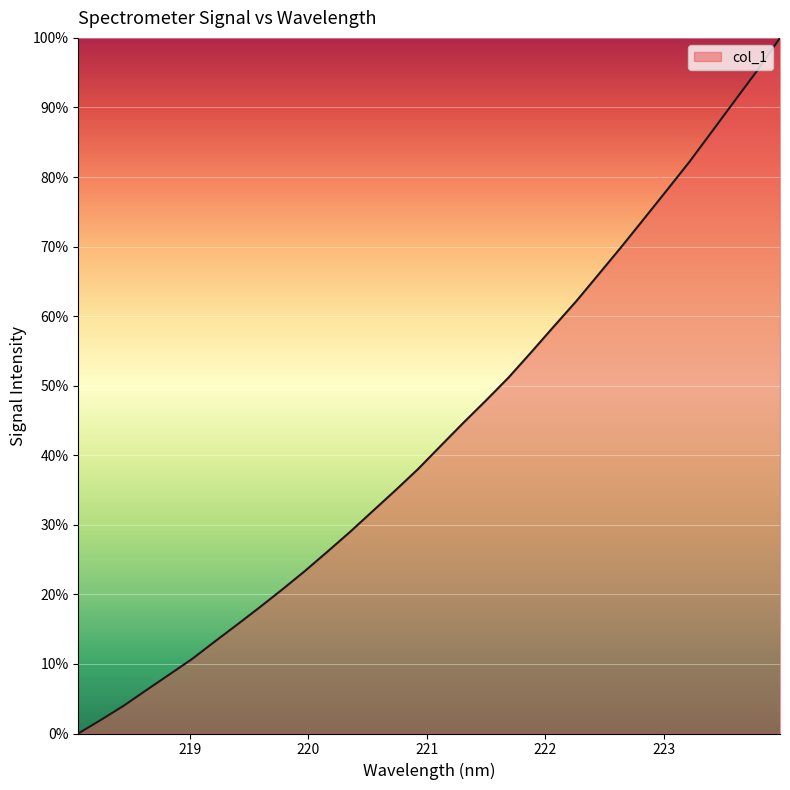

True or false: there are more than 2 points higher than both neighbors.

False